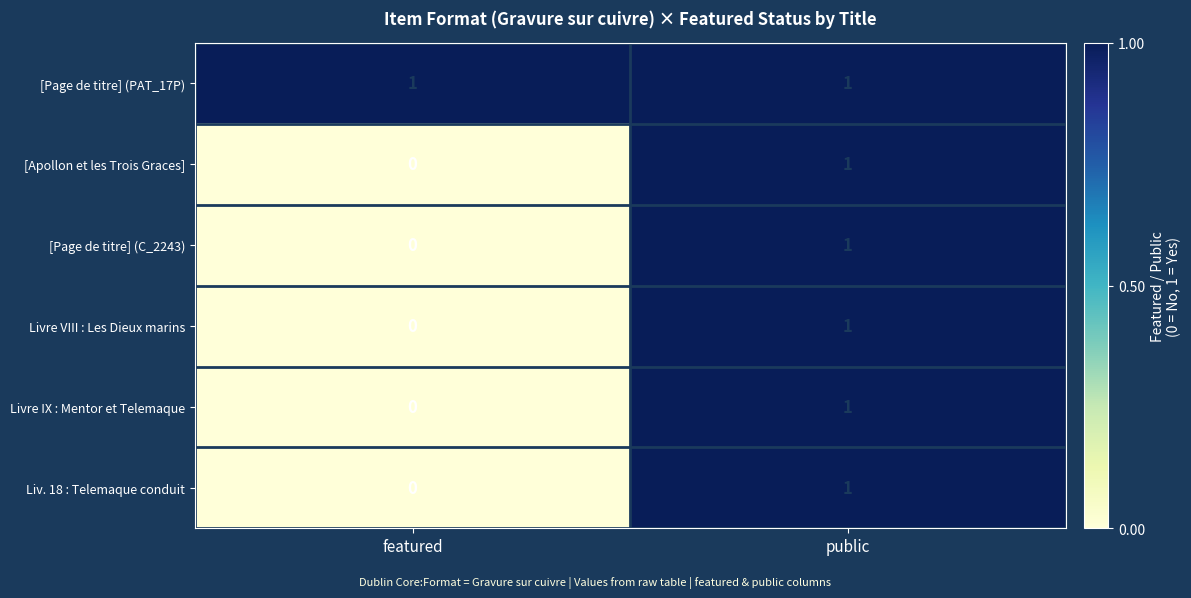

Count the number of categories in the chart.

2